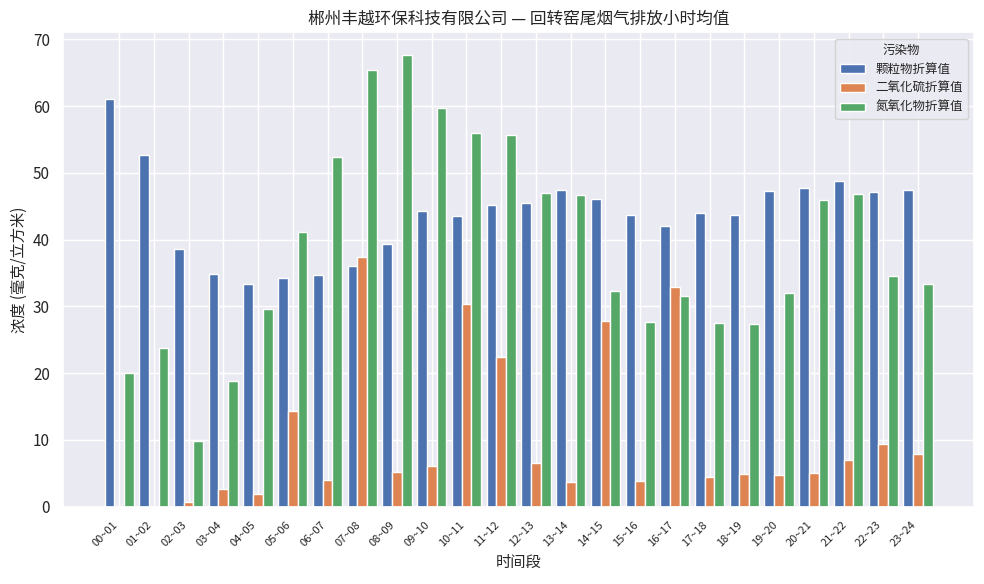

What is the highest value of the 氮氧化物折算值 series?

67.7